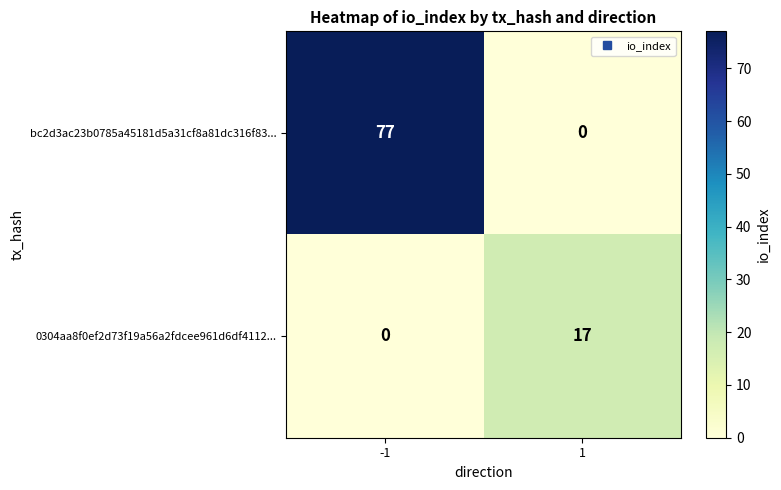

Rank the categories by bc2d3ac23b0785a45181d5a31cf8a81dc316f83... value from highest to lowest.

-1, 1